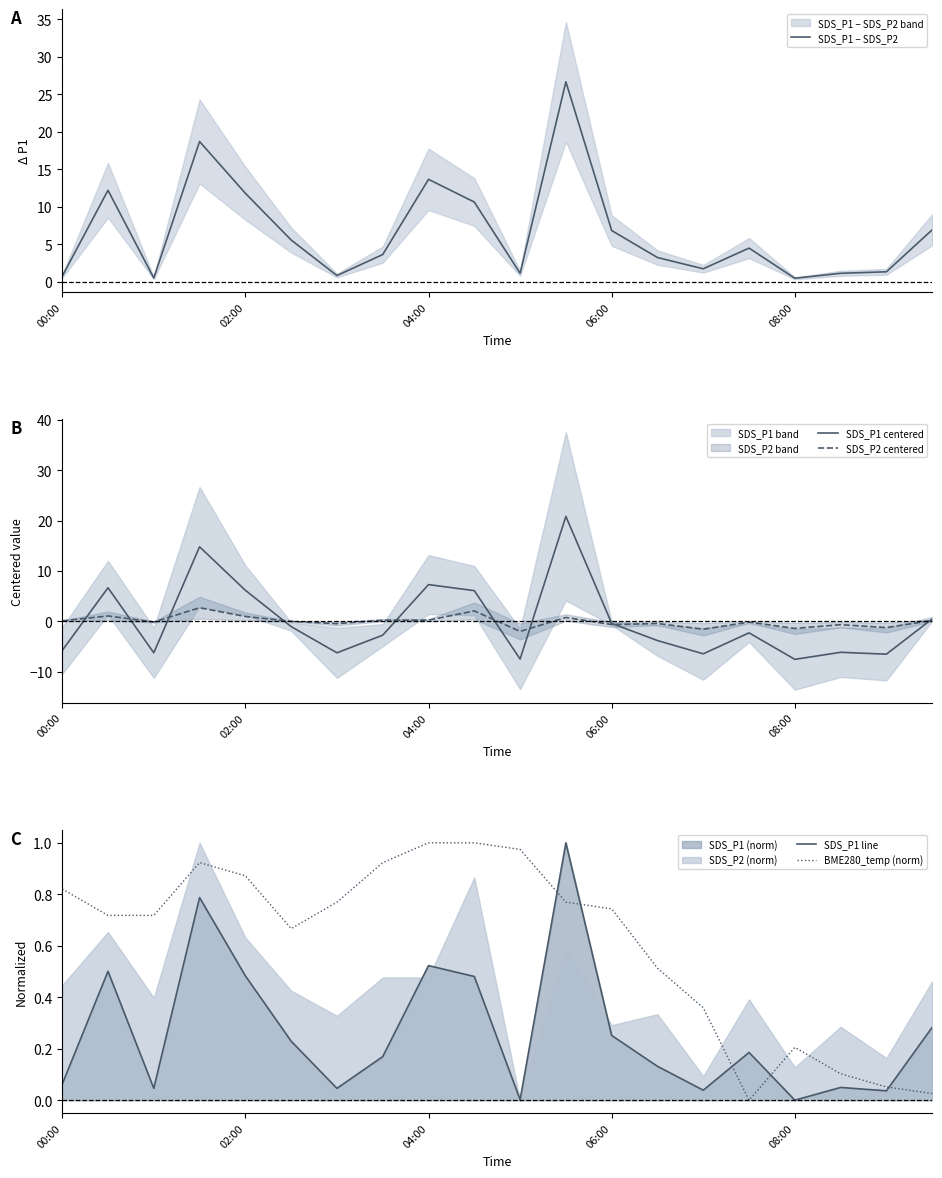

True or false: SDS_P1 − SDS_P2 and SDS_P2 centered intersect in this chart.

False